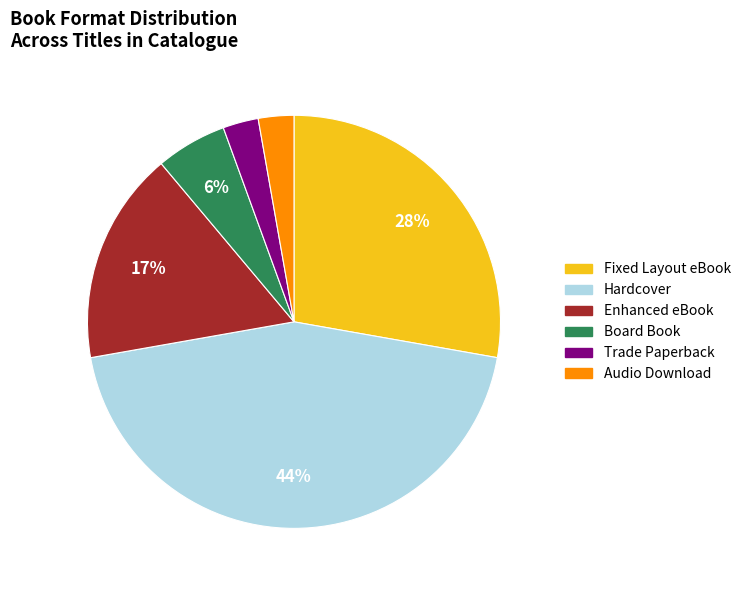

To the nearest percent, what percentage of the pie is Enhanced eBook?

17%